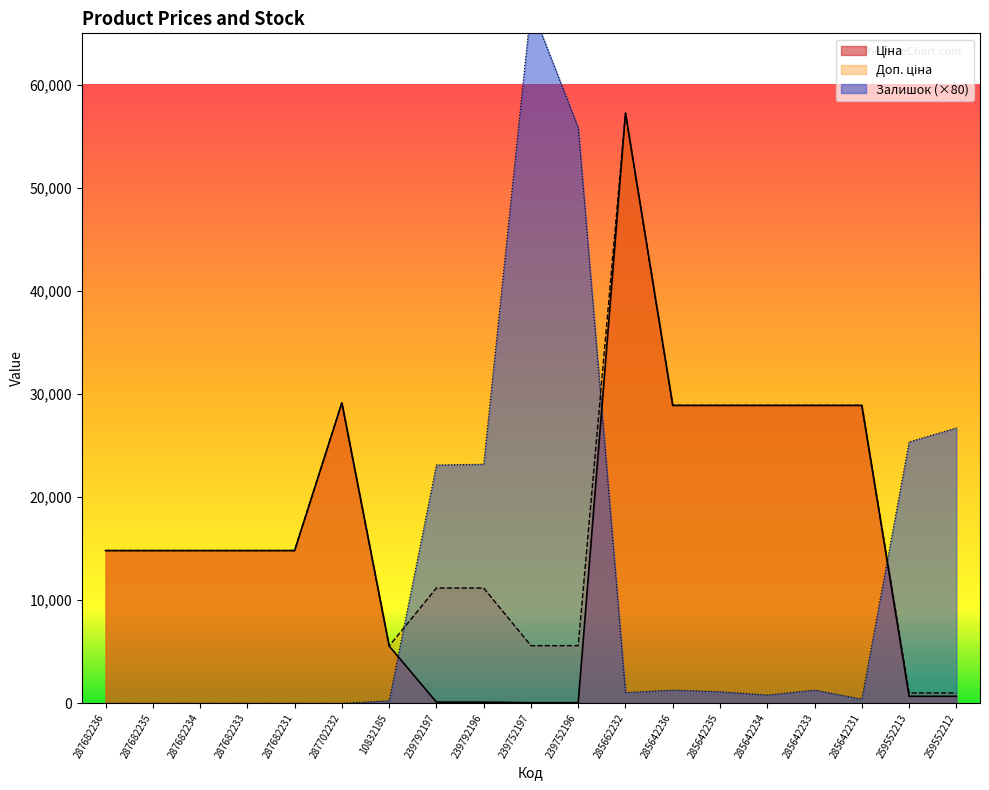

Which series has the largest range (max minus min)?

Залишок